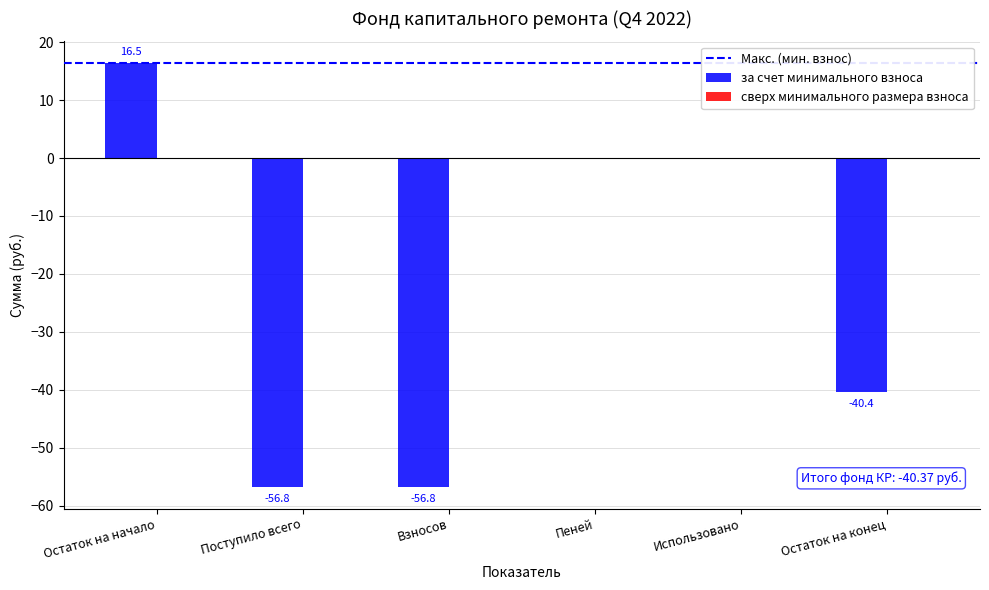

Reading left to right, transcribe all the data shown in this chart.

Остаток на начало=16.5	Поступило всего=-56.8	Взносов=-56.8	Пеней=0.0	Использовано=0.0	Остаток на конец=-40.4